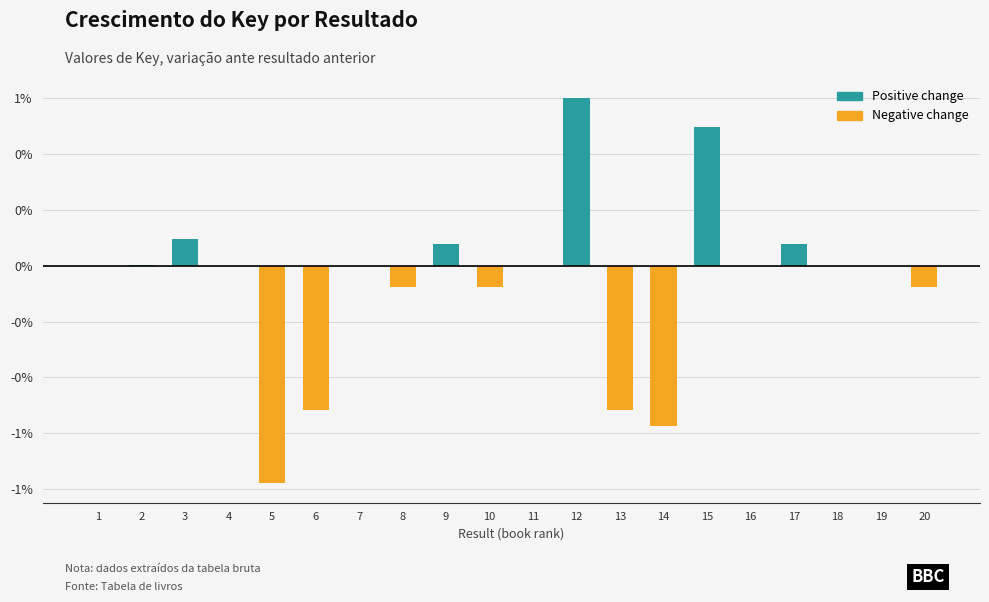

Rank the categories by Positive change value from highest to lowest.

12, 15, 3, 17, 9, 2, 1, 4, 5, 6, 7, 8, 10, 11, 13, 14, 16, 18, 19, 20